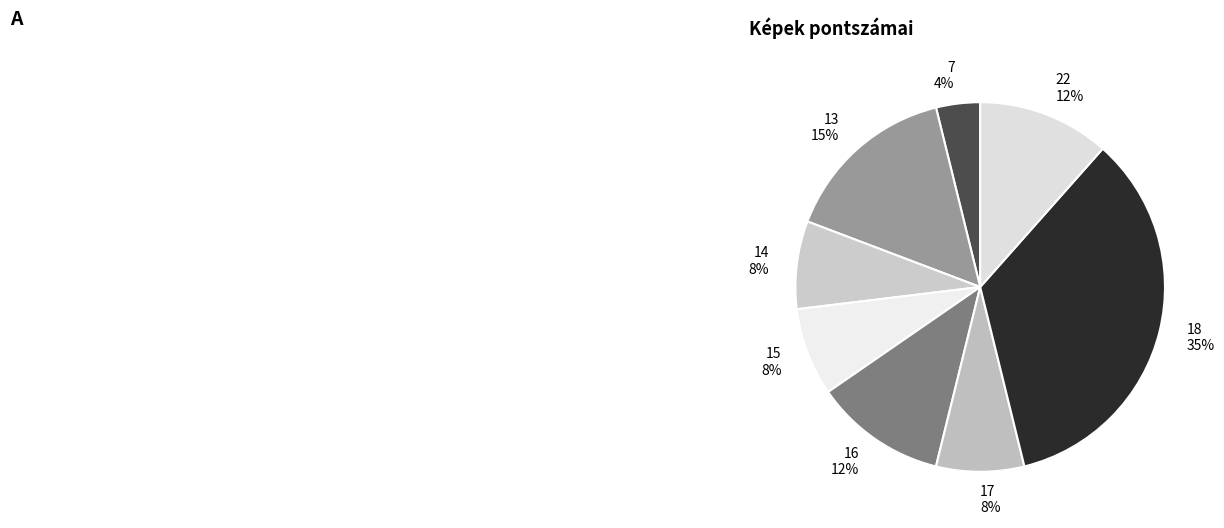

How many segments does this pie chart have?

8